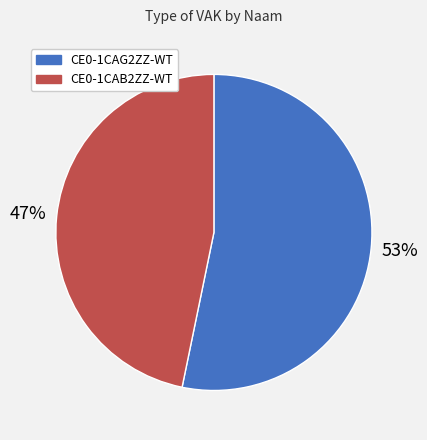

Count the number of slices in the pie.

2